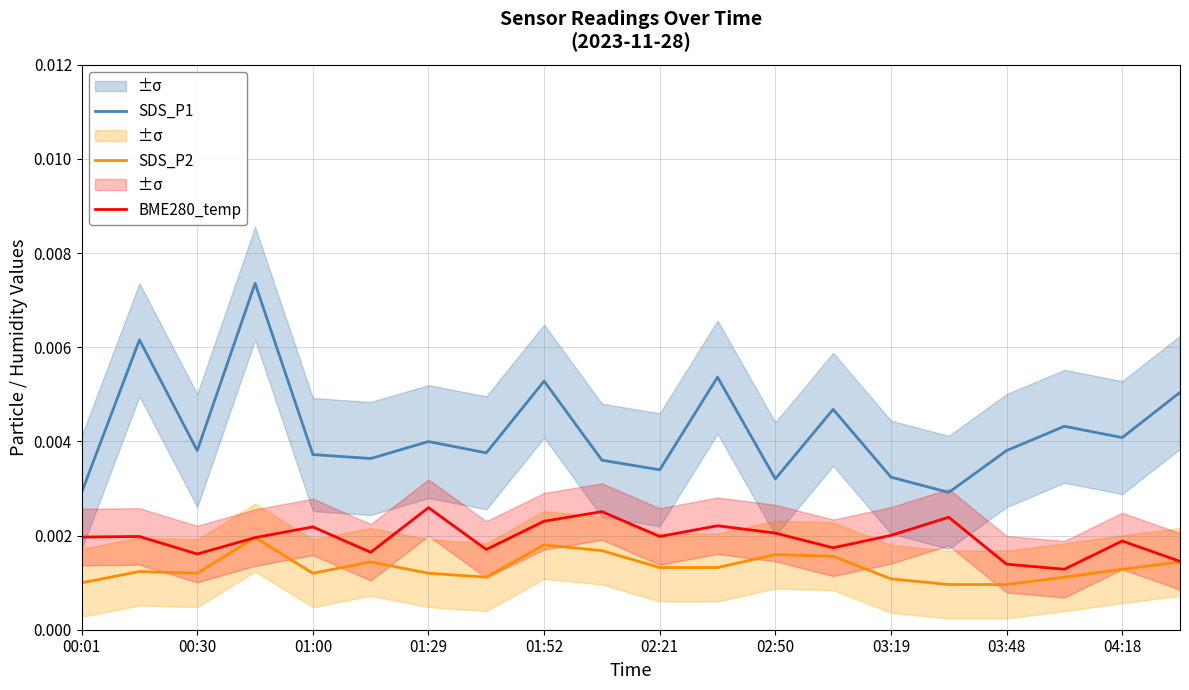

How many interior local peaks does the SDS_P1 series have?

7